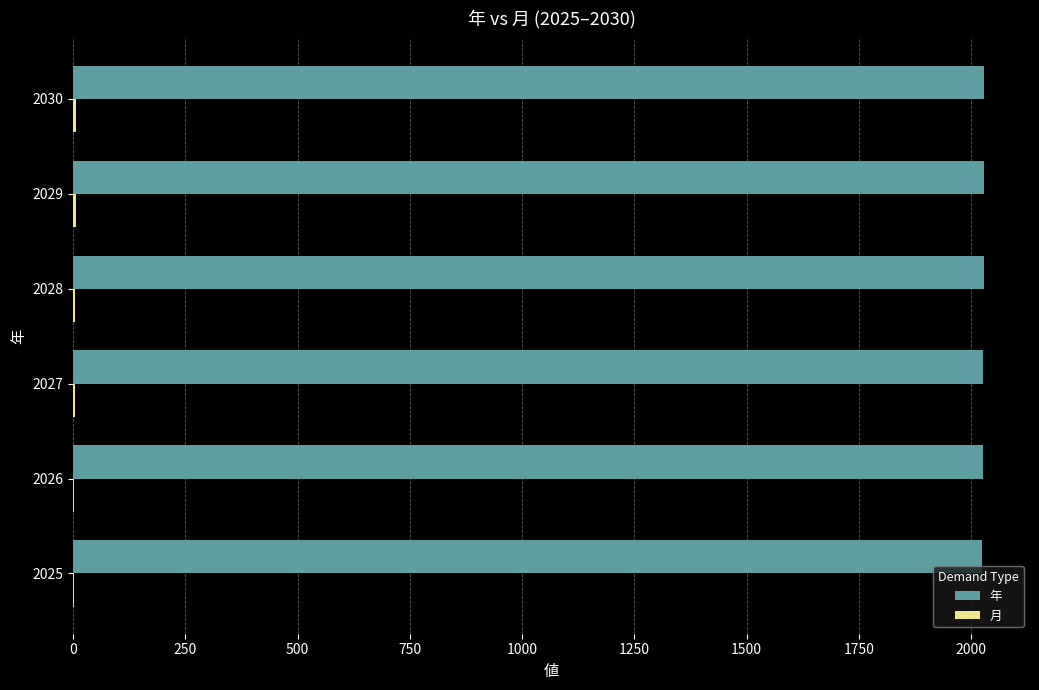

How many categories are shown in the chart?

6